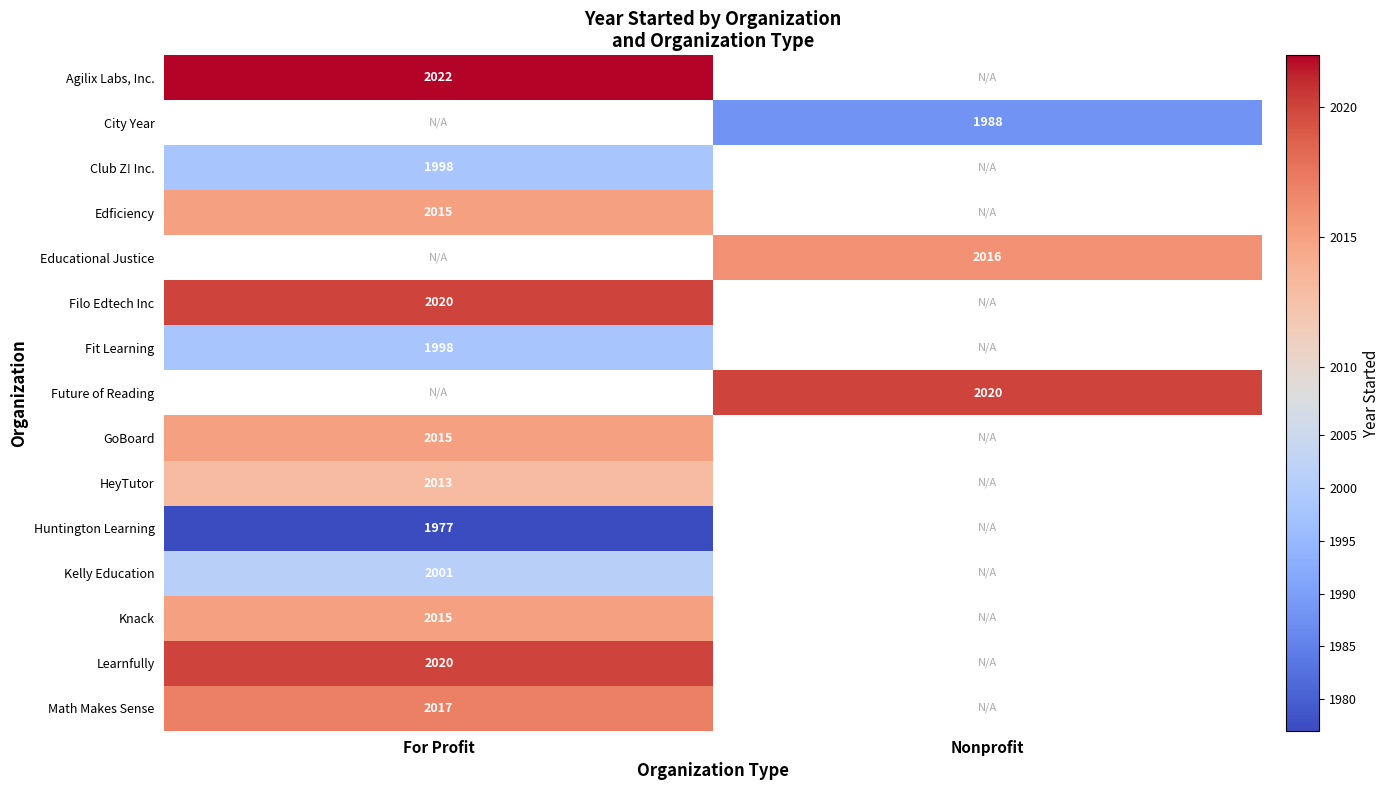

True or false: Learnfully has a value of 2020 at For Profit.

True